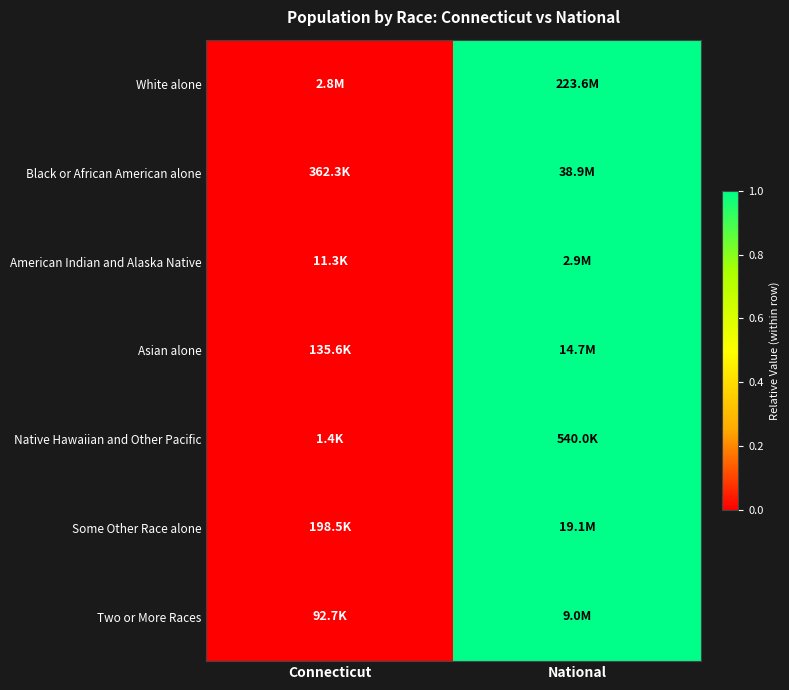

How many categories are shown in the chart?

2